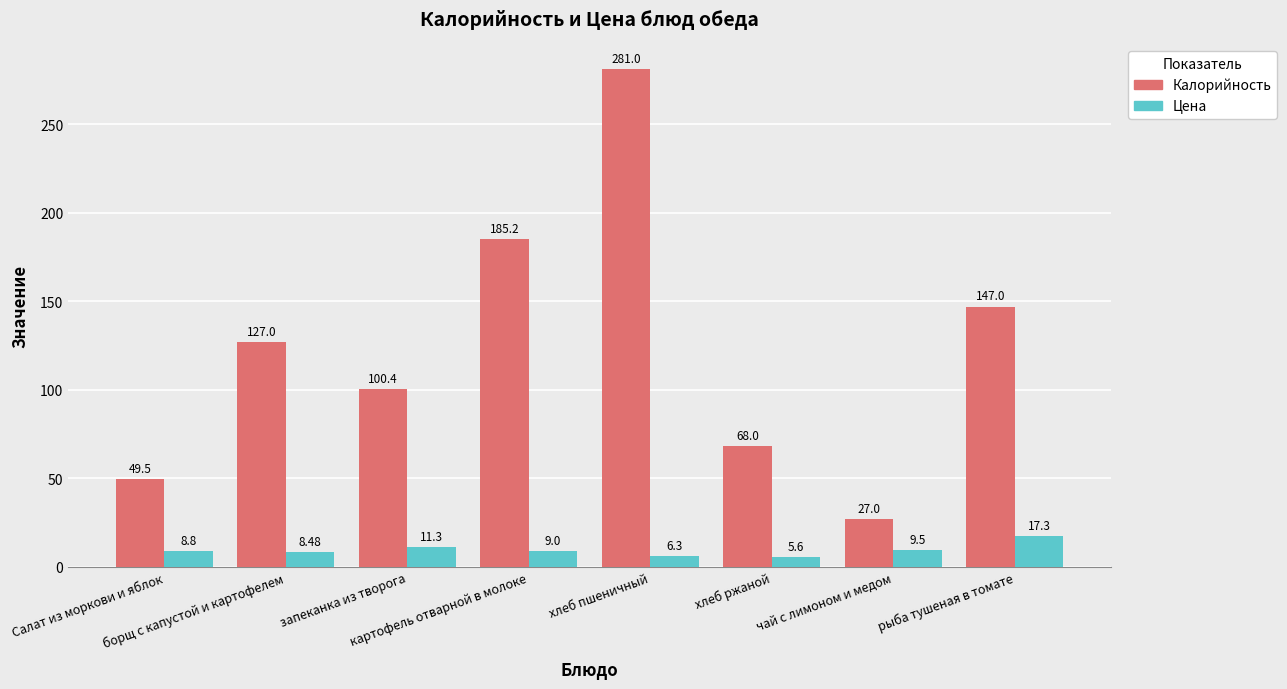

The Цена series shows 9.5 at чай с лимоном и медом. True or false?

True